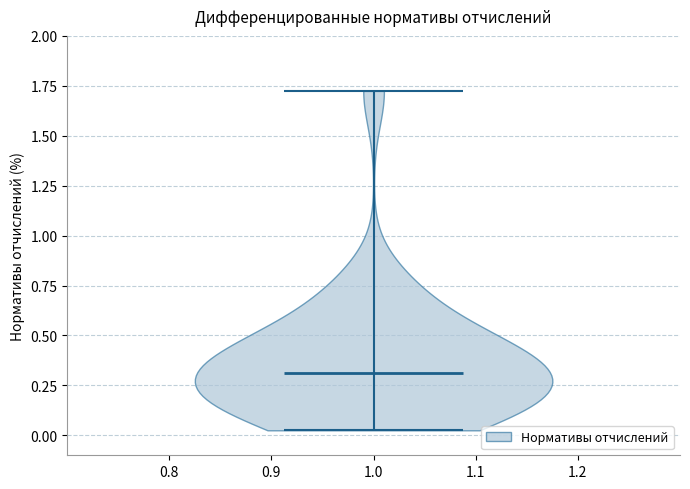

Read this violin plot against the y-axis: where its median line is, and the lowest and highest points the violin reaches. The values are not printed on the chart, so give them approximately, as read against the axis.

median line 0.30, lowest point 0.05, highest point 1.70